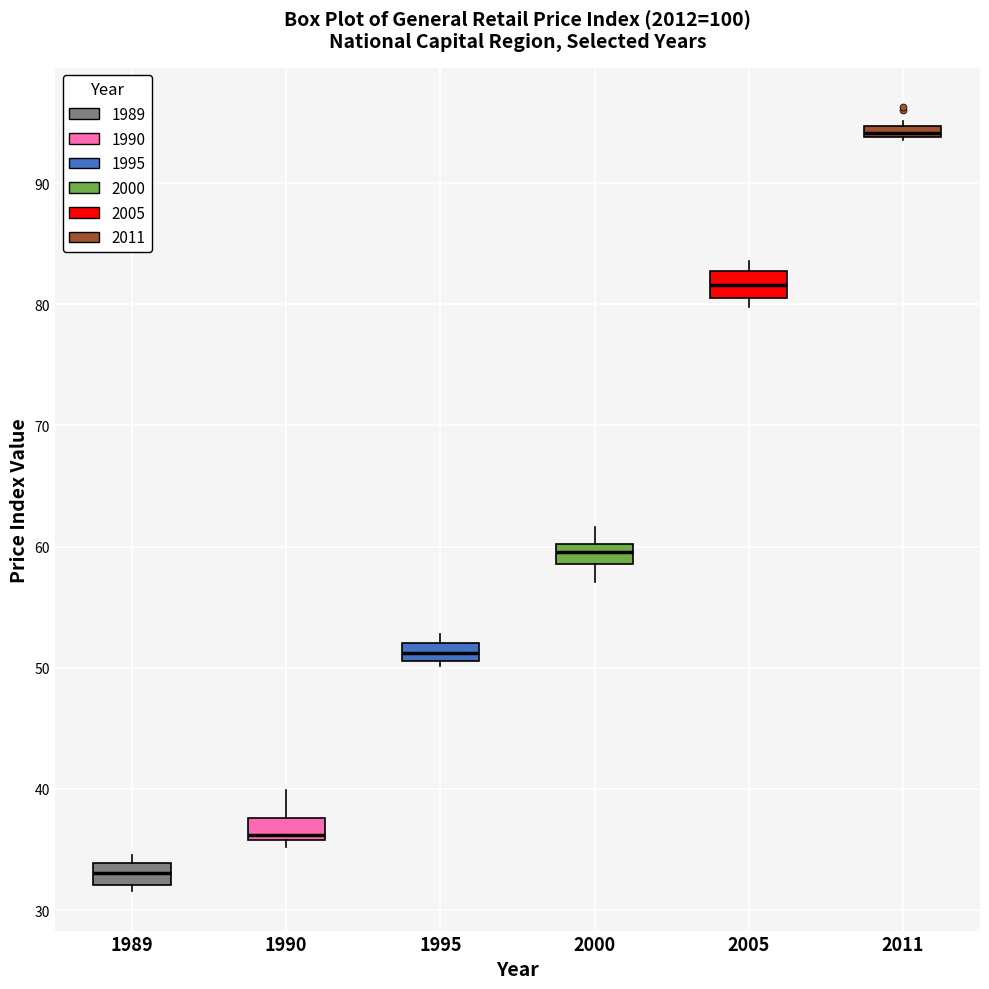

Where does the median line of the box at x = 2005 sit on the y-axis? The values are not printed on the chart, so give them approximately, as read against the axis.

82